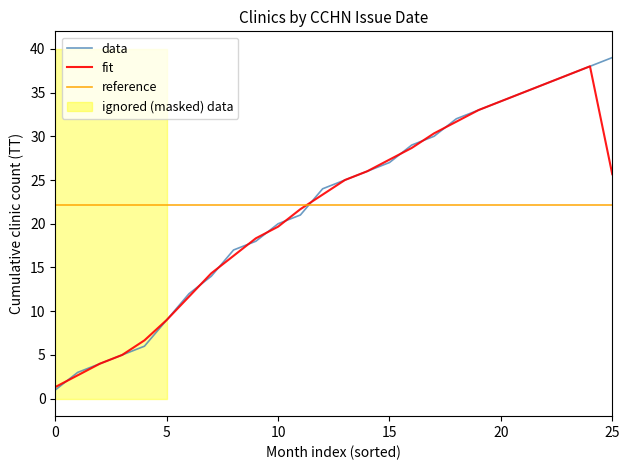

Where is fit nearest to the value 19?

10